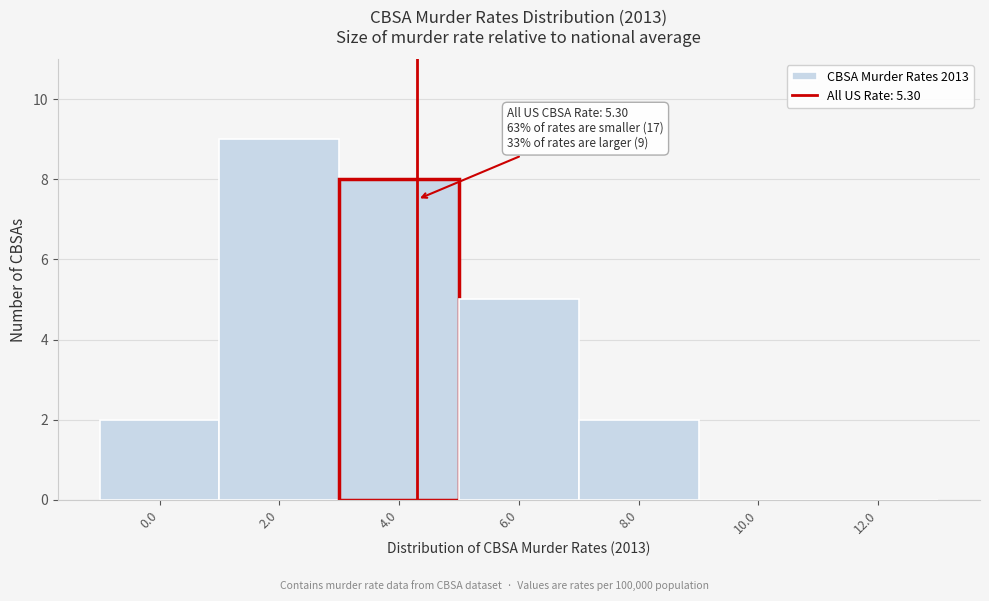

Reading right to left, what are all the values shown in this chart?

12.0=0	10.0=0	8.0=2	6.0=5	4.0=8	2.0=9	0.0=2